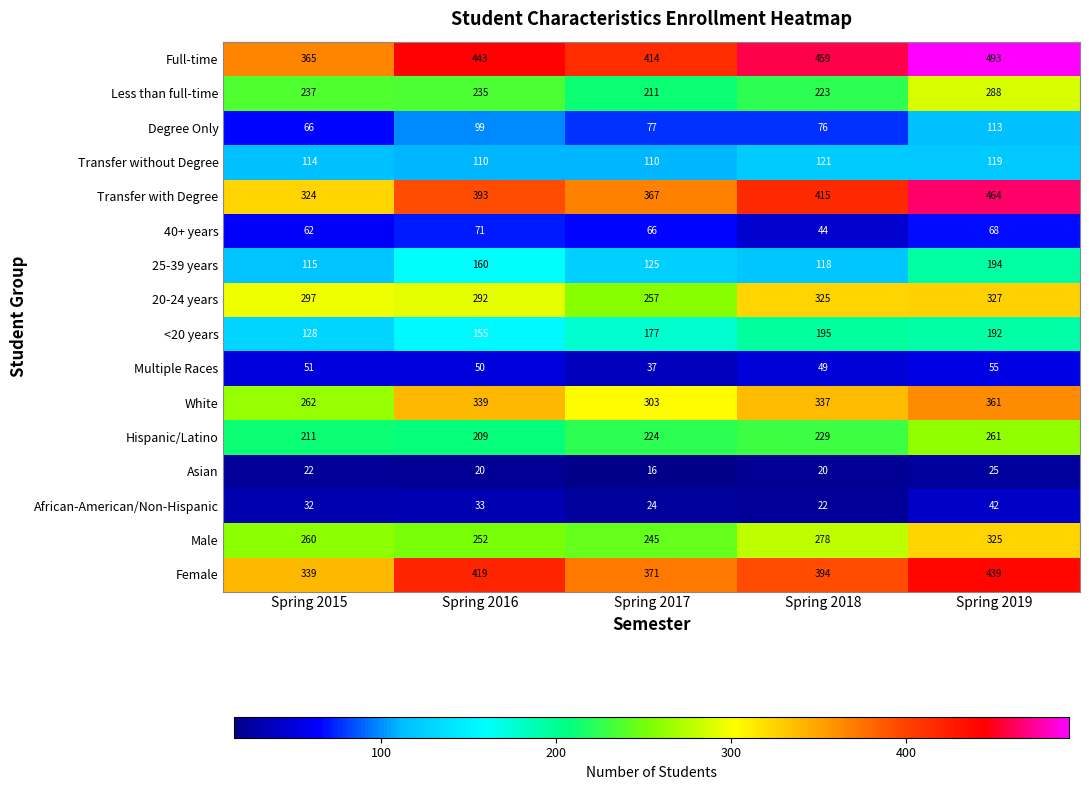

At which label is 20-24 years closest to 292?

Spring 2016